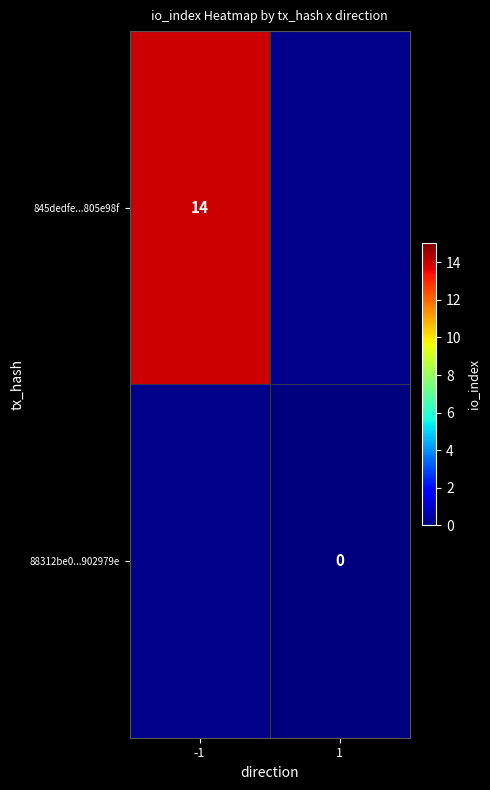

Is it true that 845dedfe...805e98f equals 24 at -1?

False